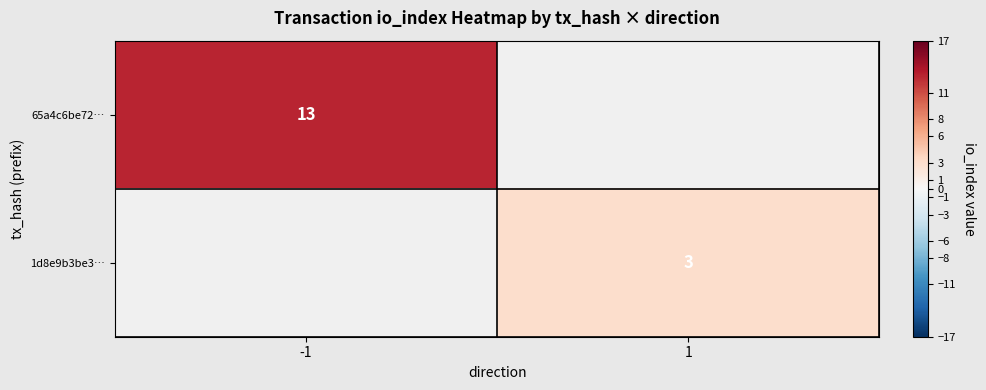

At how many categories does at least one series exceed 4?

1